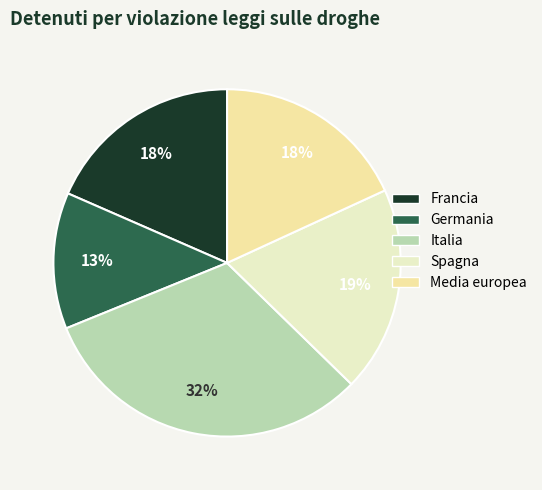

How many slices are in this pie chart?

5